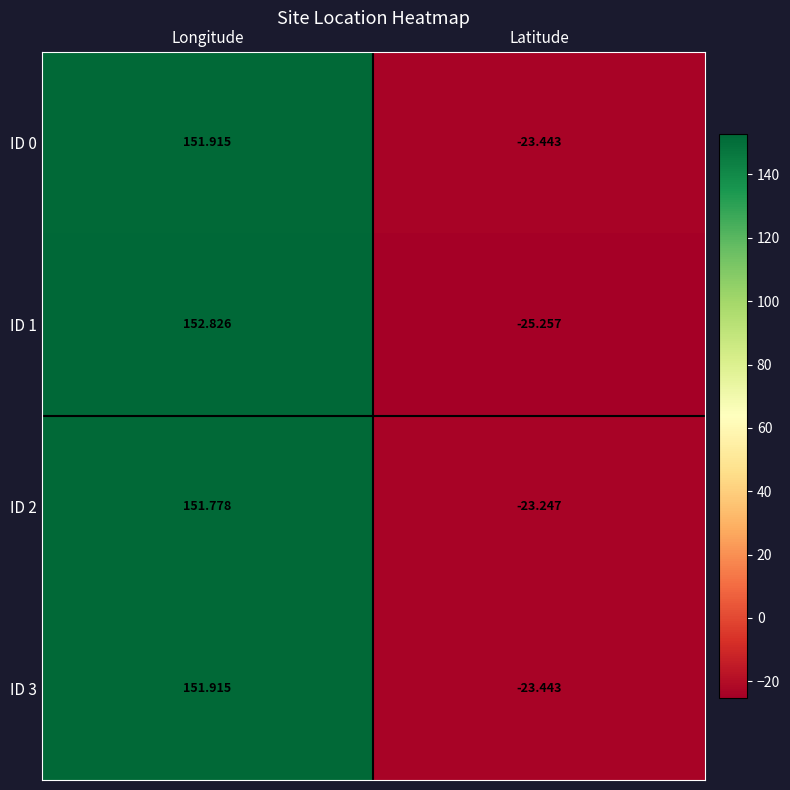

At which label is ID 3 closest to 64?

Latitude